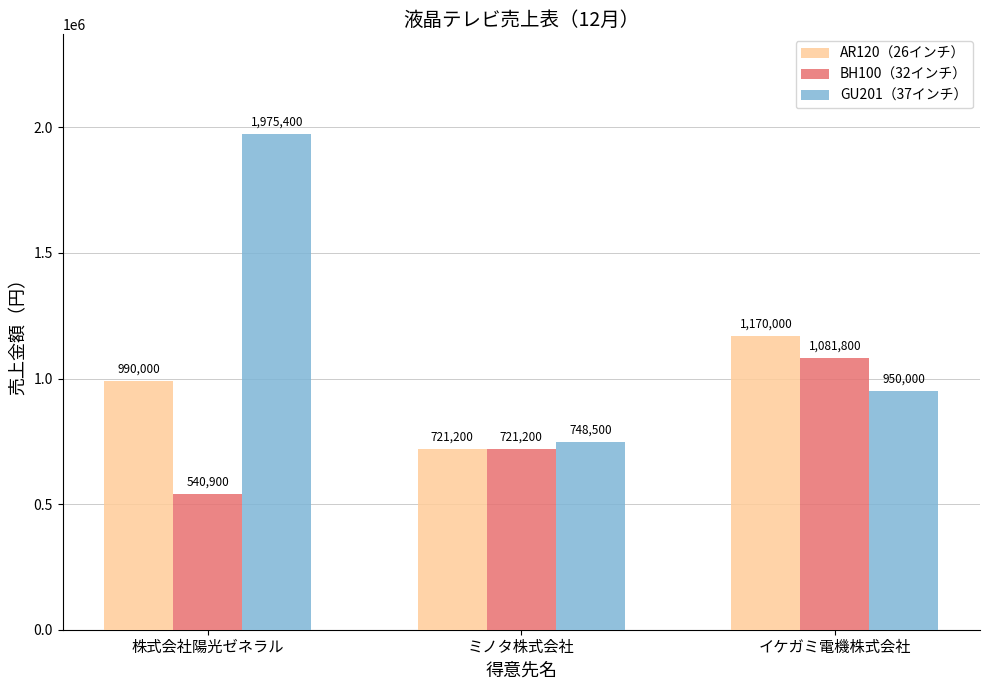

What is the approximate value of AR120（26インチ） at ミノタ株式会社, to the nearest 50?

721200